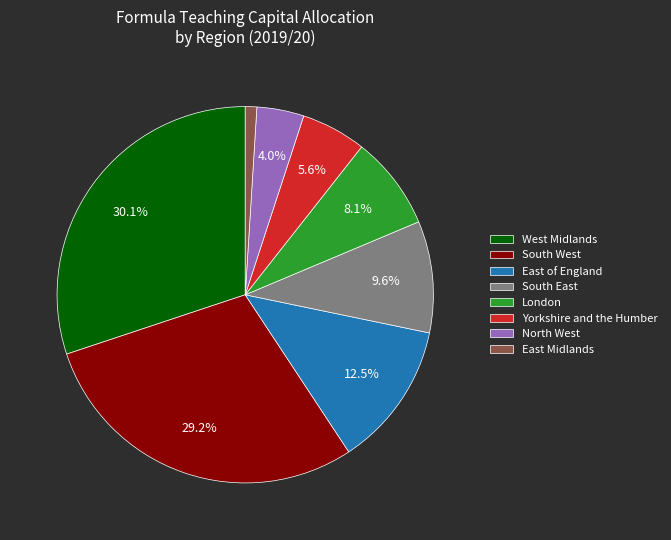

To the nearest percent, what portion does East Midlands represent?

1%